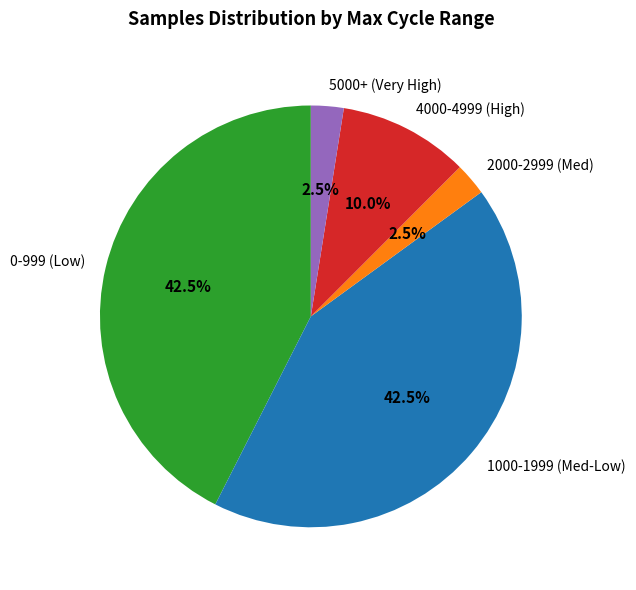

Between 2000-2999 (Med) and 4000-4999 (High), which is larger?

4000-4999 (High)